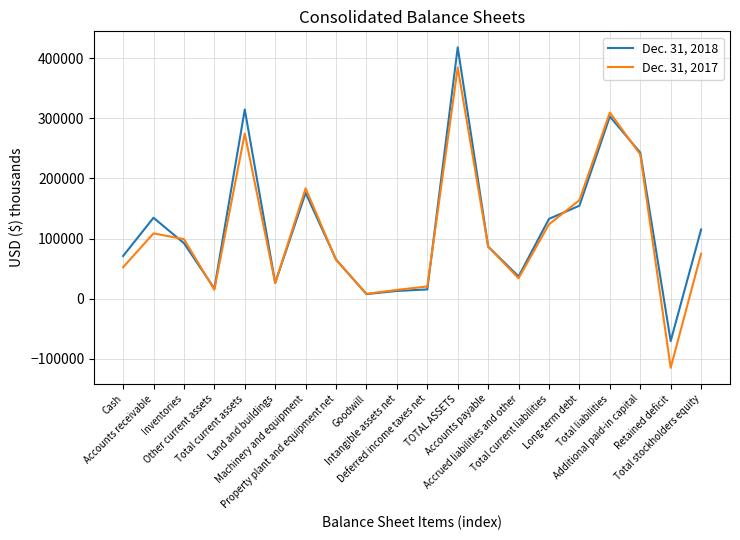

At which label does Dec. 31, 2017 reach its peak?

TOTAL ASSETS